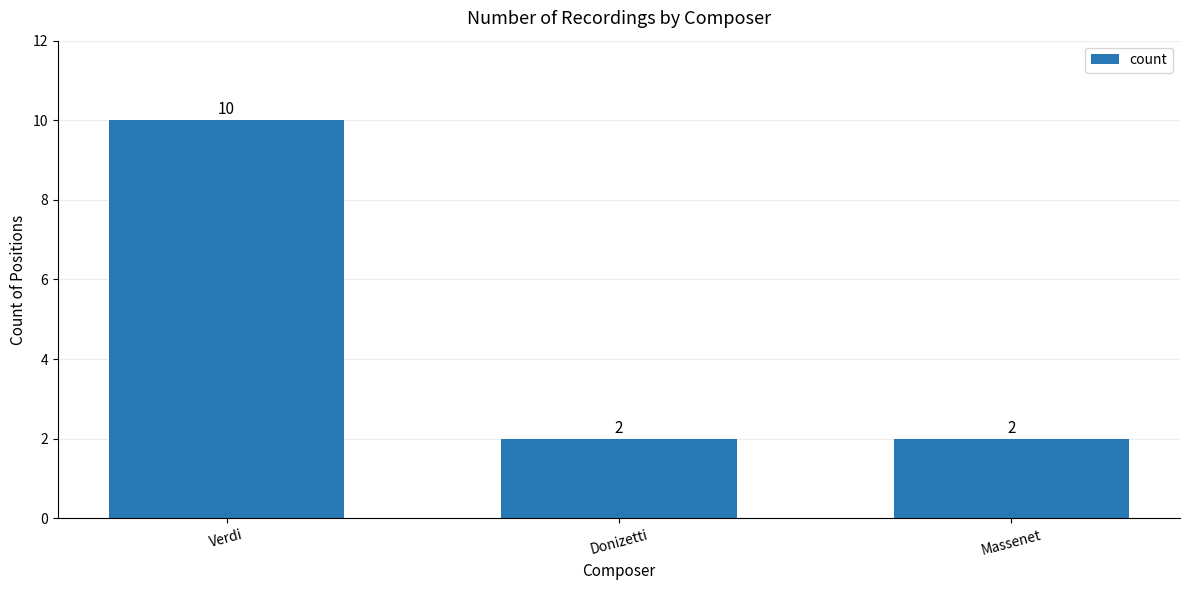

The chart shows a value of 2 at Massenet. True or false?

True